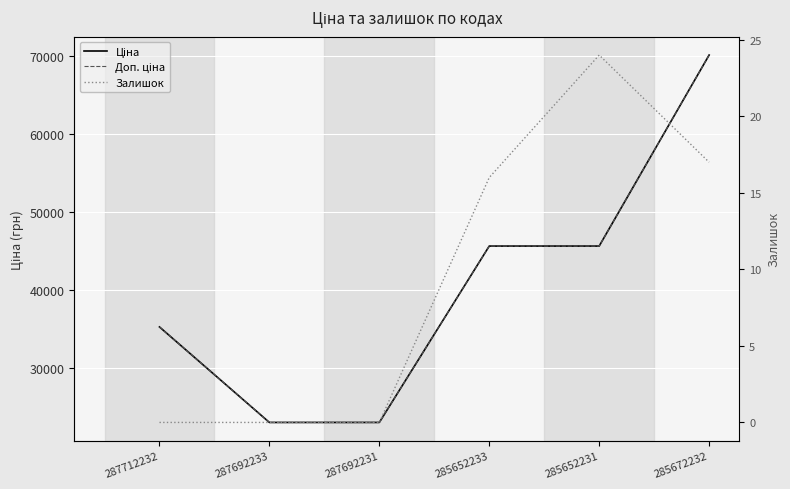

Which has a higher value, 287712232 or 287692231?

287712232